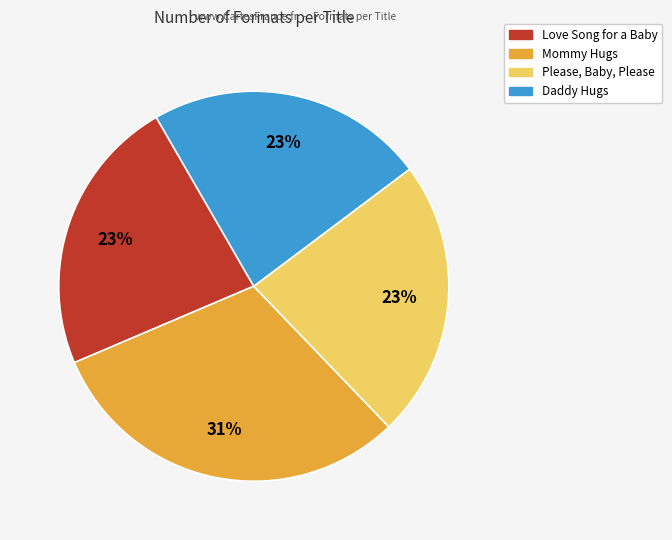

To the nearest percent, what percentage of the pie is Love Song for a Baby?

23%